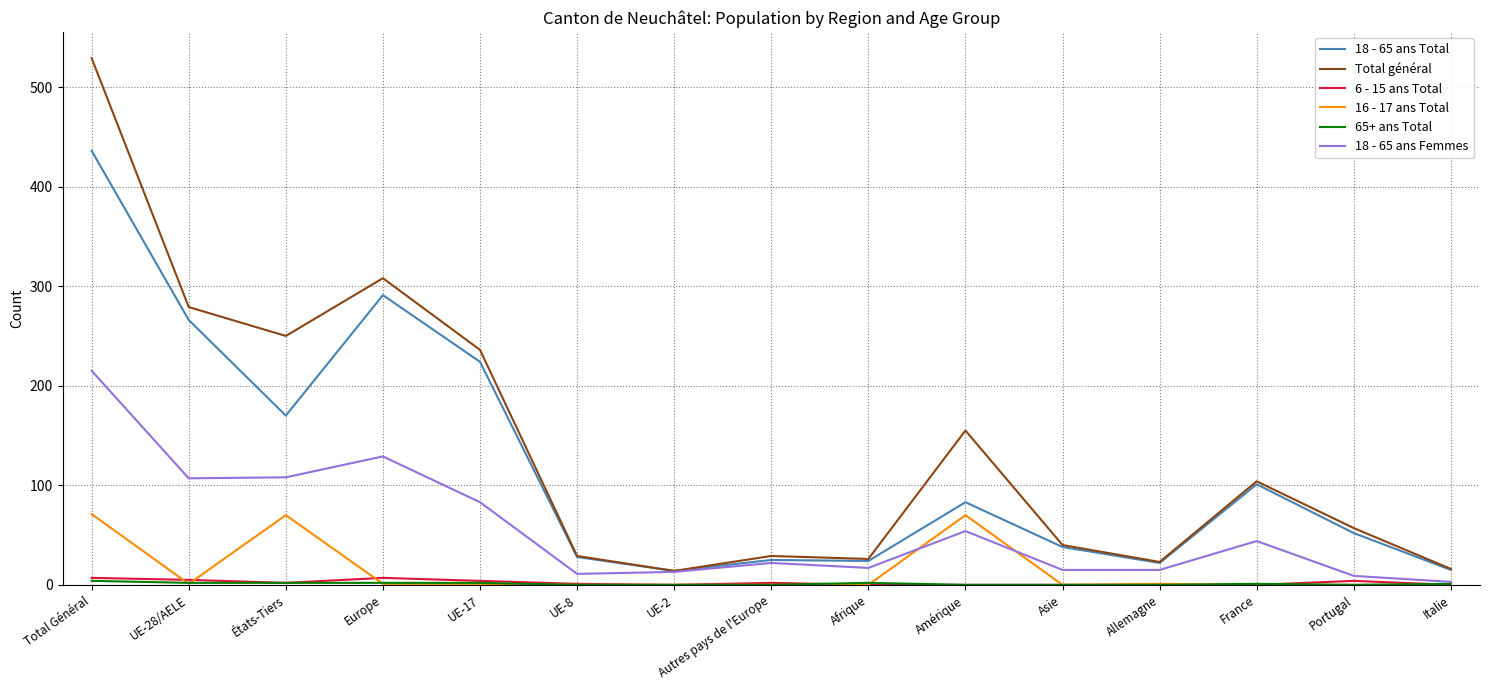

At which category does Total général reach its first local peak?

Europe